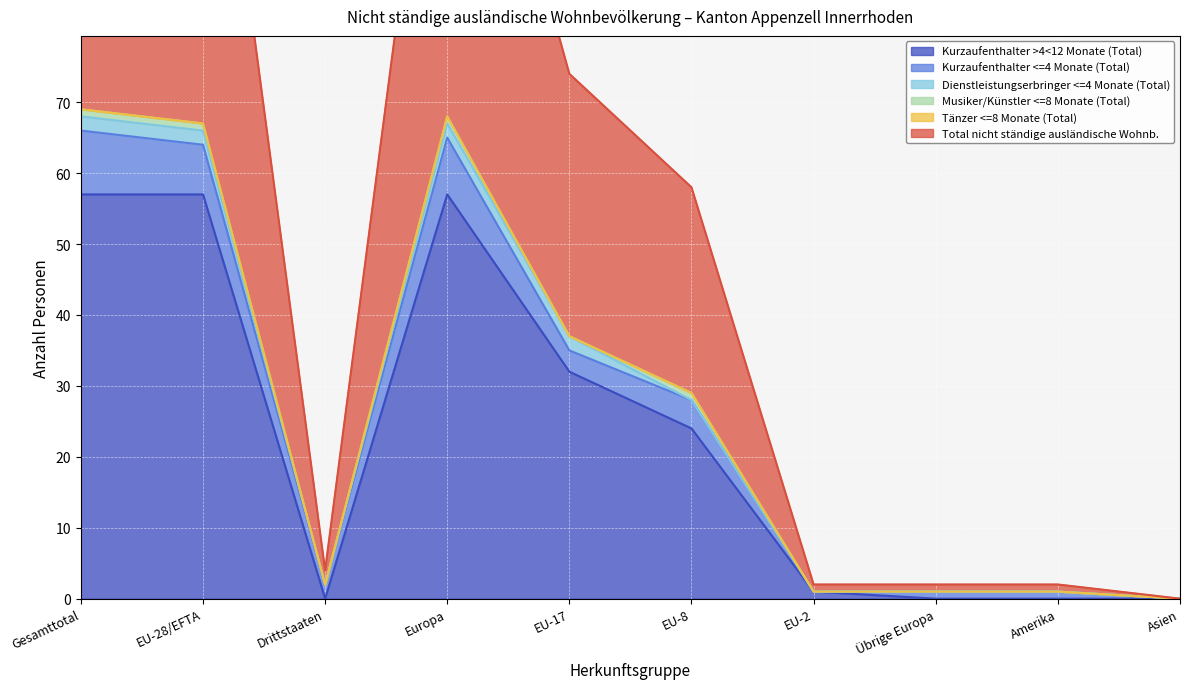

How many Musiker/Künstler <=8 Monate (Total) values are between 0 and 1?

10